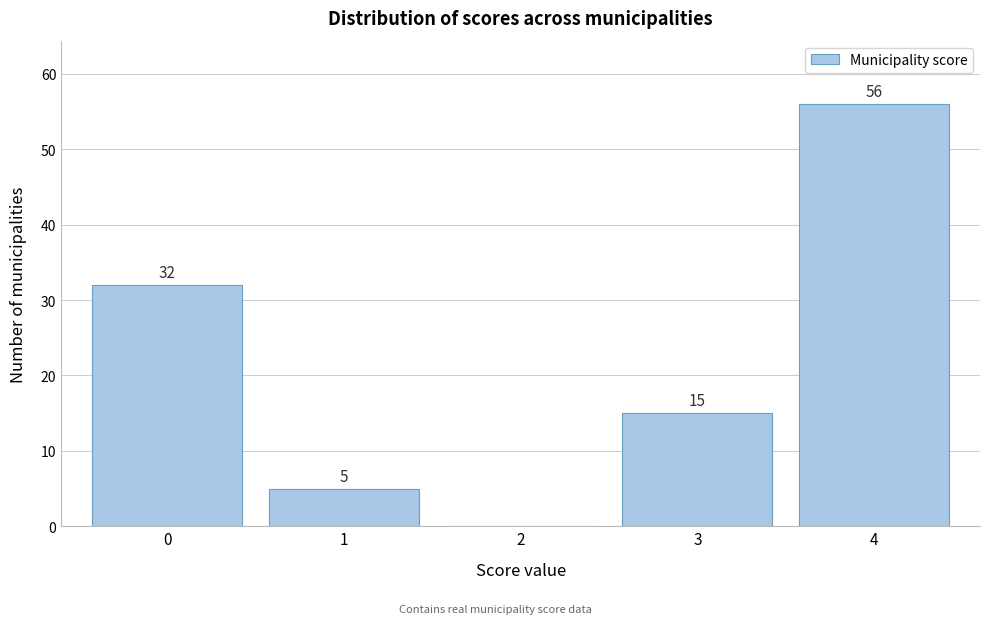

Which range on the x-axis has the tallest bar?

3.5 to 4.5